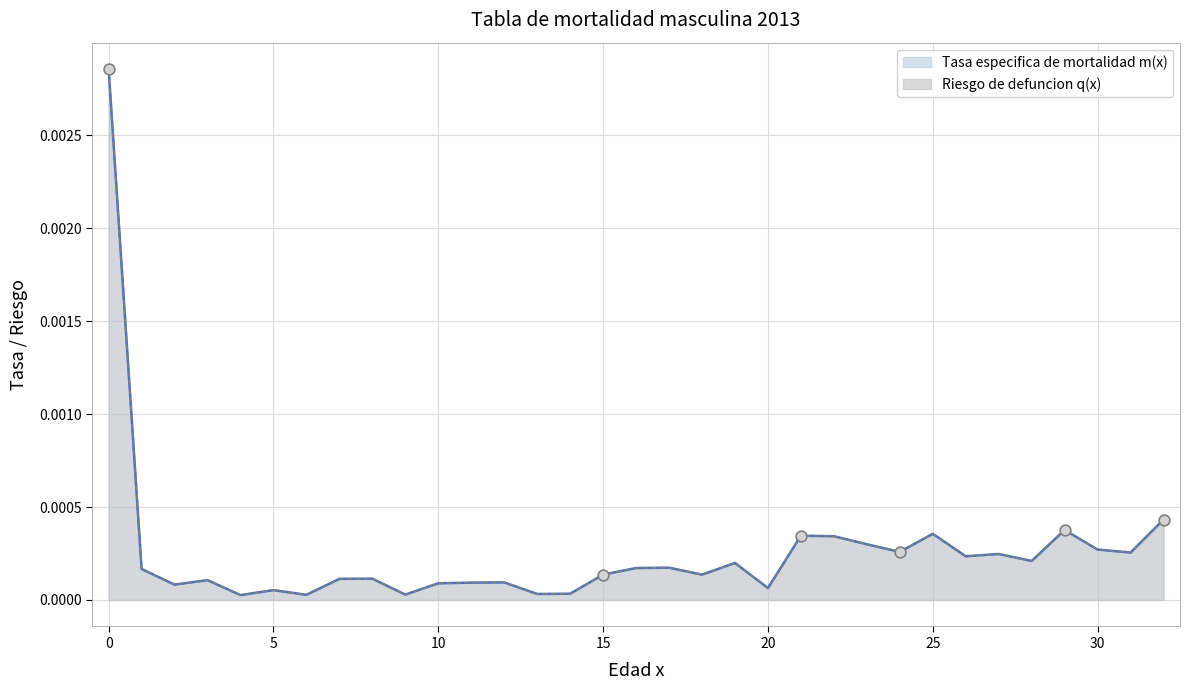

Which series reaches the minimum Y coordinate?

Riesgo de defuncion q(x)